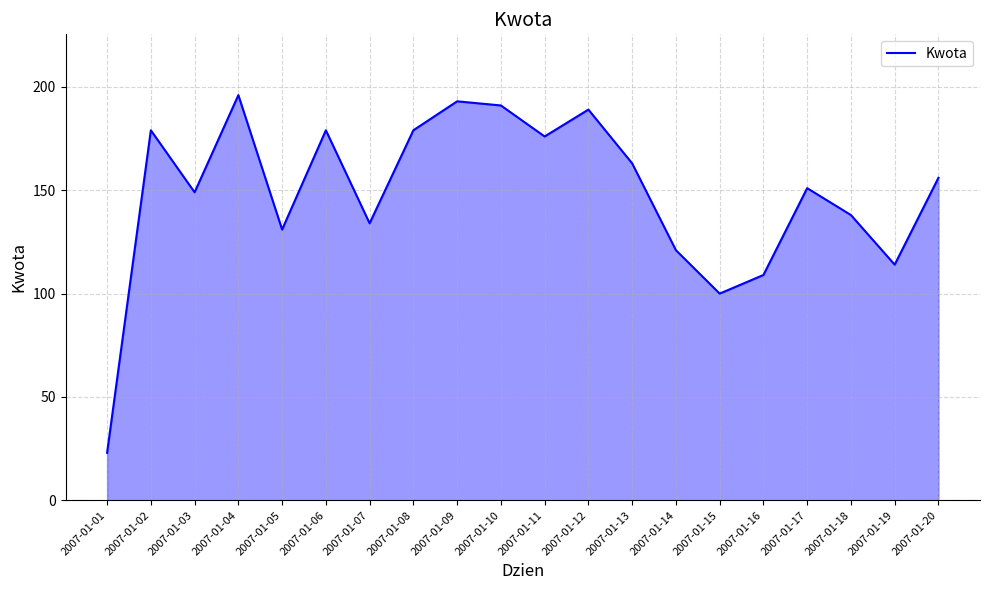

What is the difference between the values at 2007-01-09 and 2007-01-20?

37